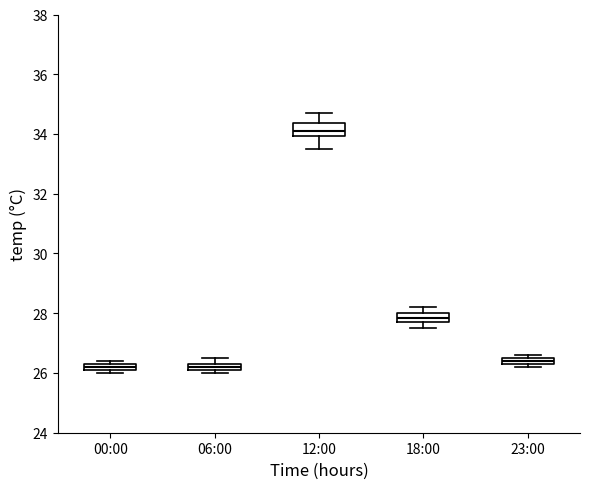

Where does the upper whisker of the box for 12:00 end on the y-axis? The values are not printed on the chart, so give them approximately, as read against the axis.

34.8